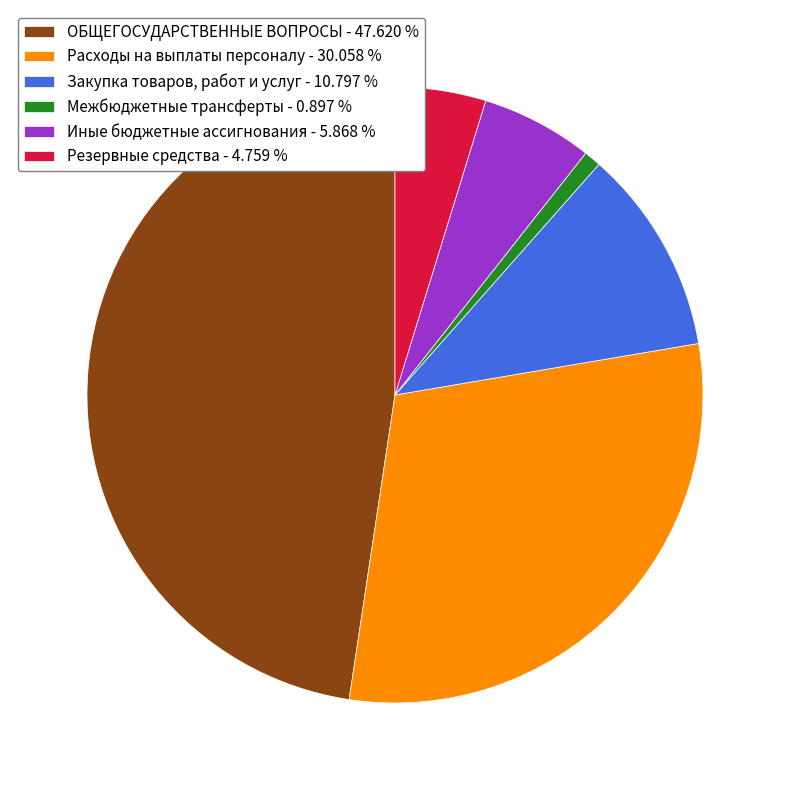

Approximately how many times larger is the value at Закупка товаров, работ и услуг - 10.797 % compared to Межбюджетные трансферты - 0.897 %?

12.0